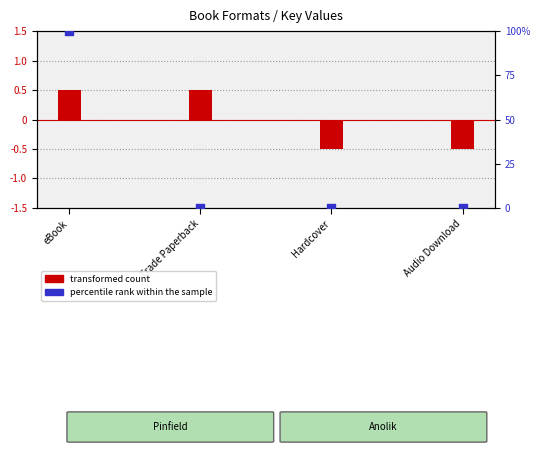

Which series has the largest total across all categories?

percentile rank within the sample